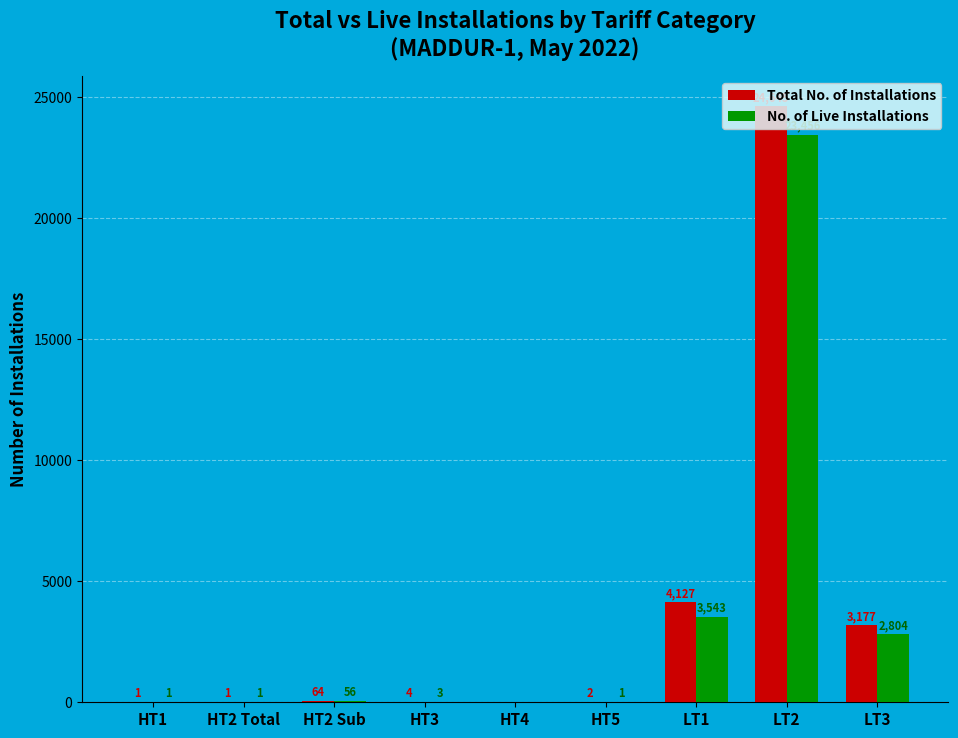

What is the sum of all No. of Live Installations values?

29865